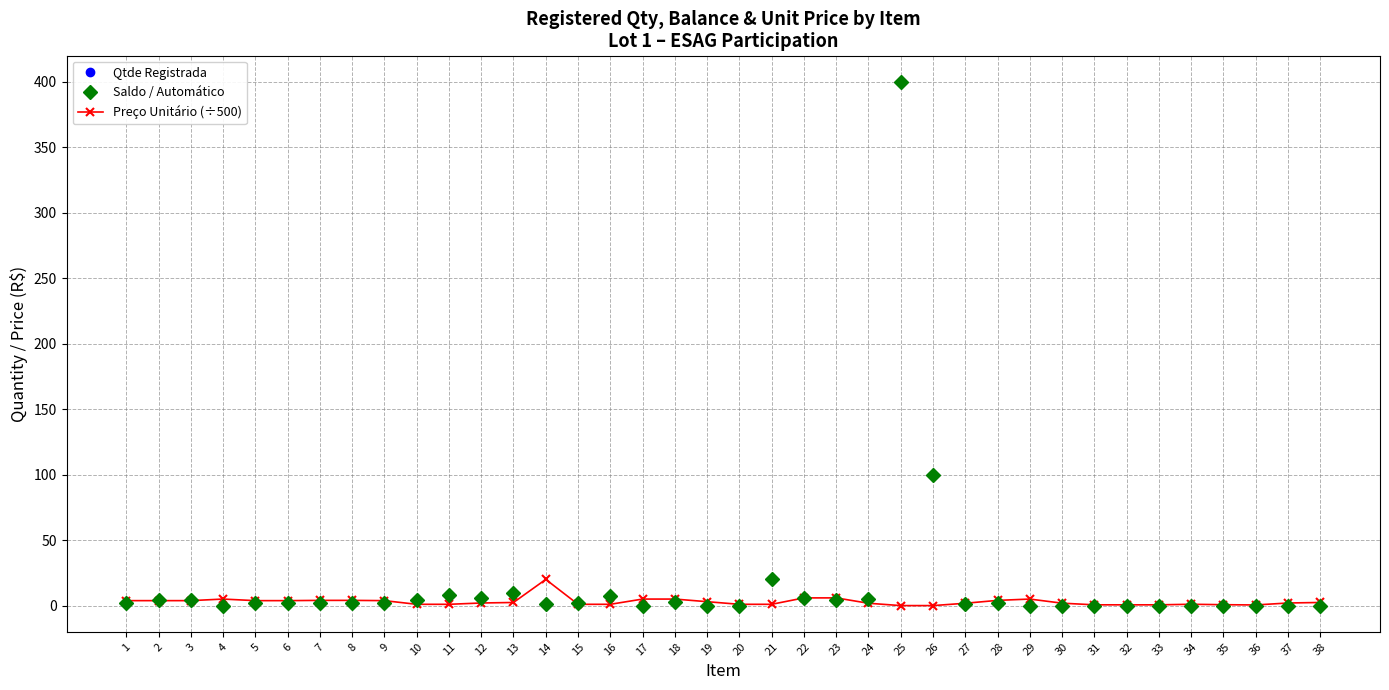

Does the chart have visible grid lines?

Yes